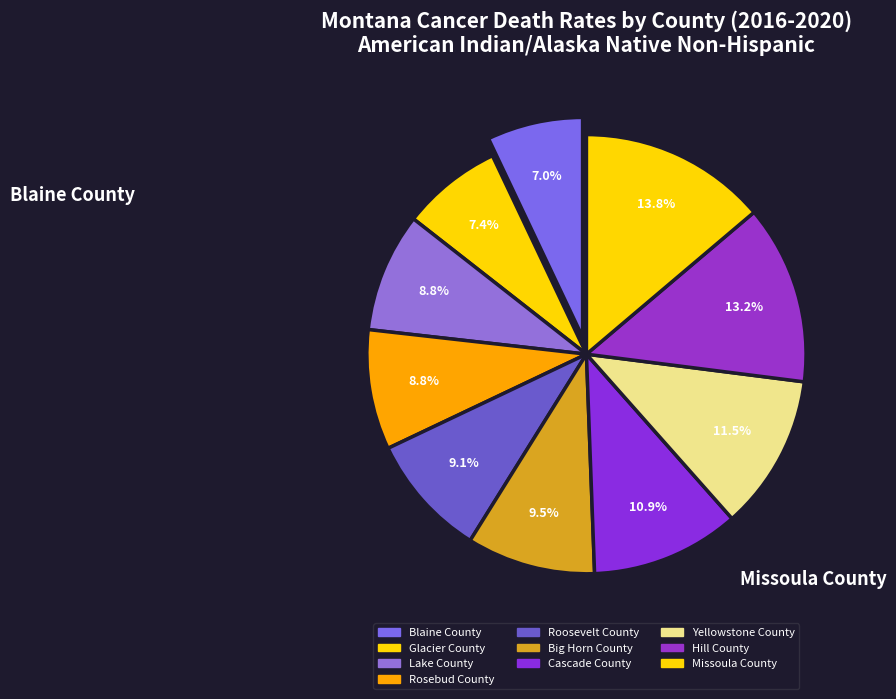

Does any single category account for the majority?

No